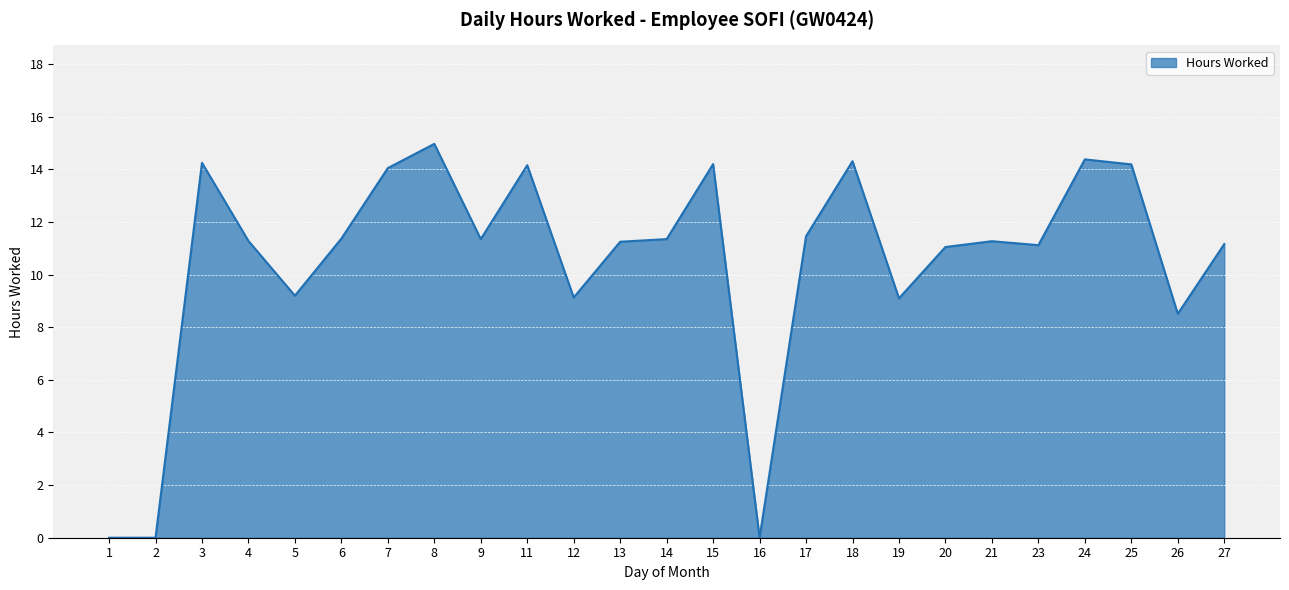

The value at 11 is 25.2. True or false?

False